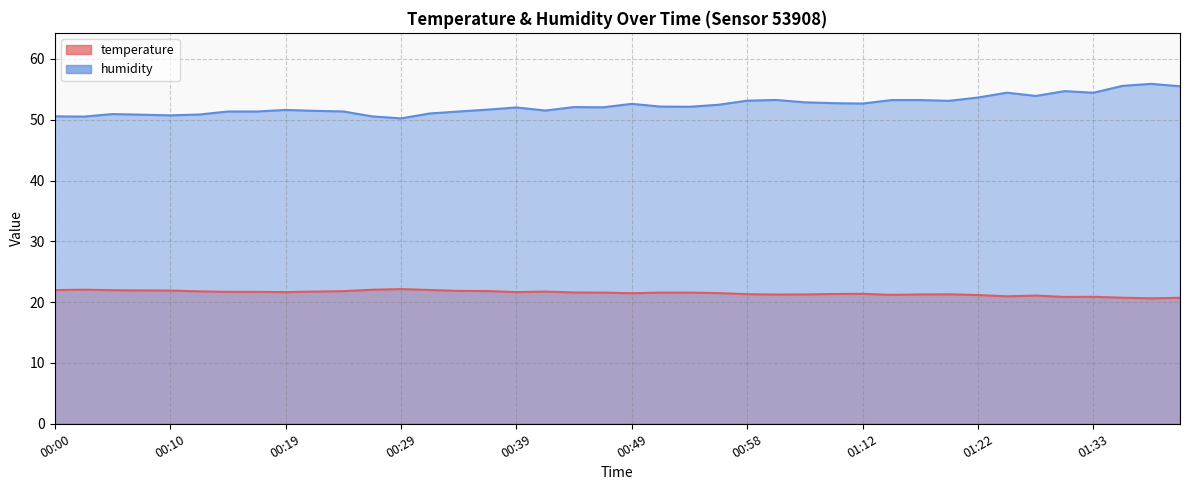

How many series are shown in this chart?

2